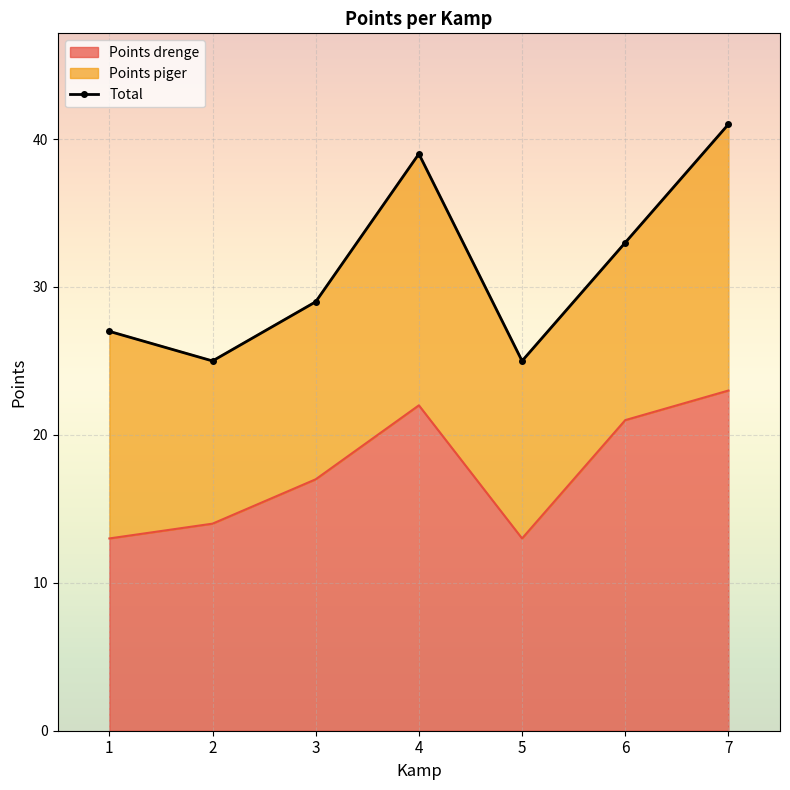

Reading right to left, transcribe all the data shown in this chart.

41	33	25	39	29	25	27